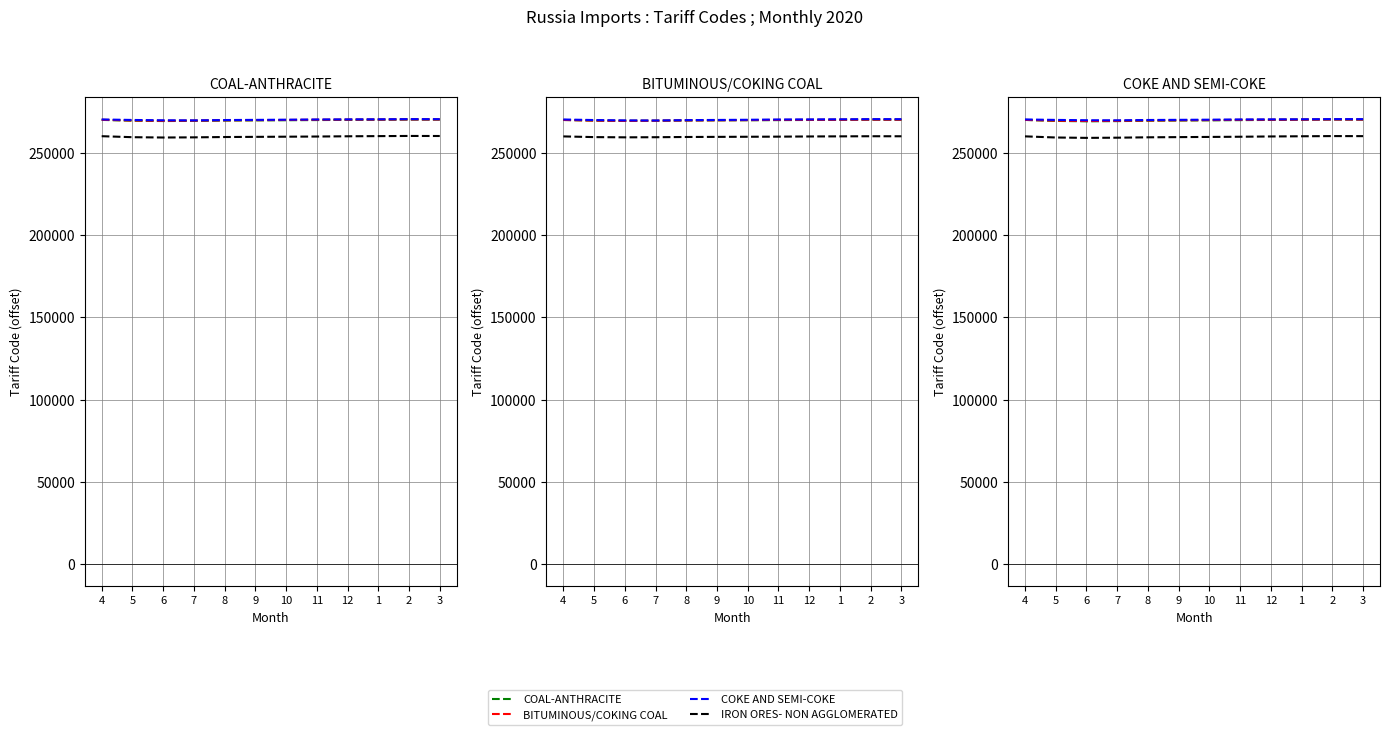

At which label is COKE AND SEMI-COKE closest to 270233?

10